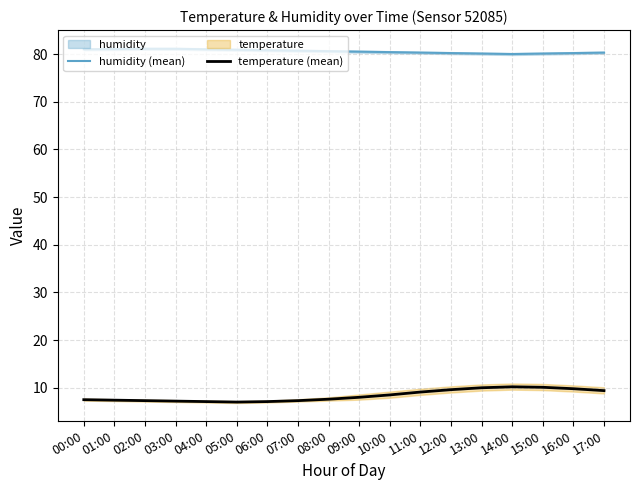

At which label does temperature (mean) reach its peak?

14:00